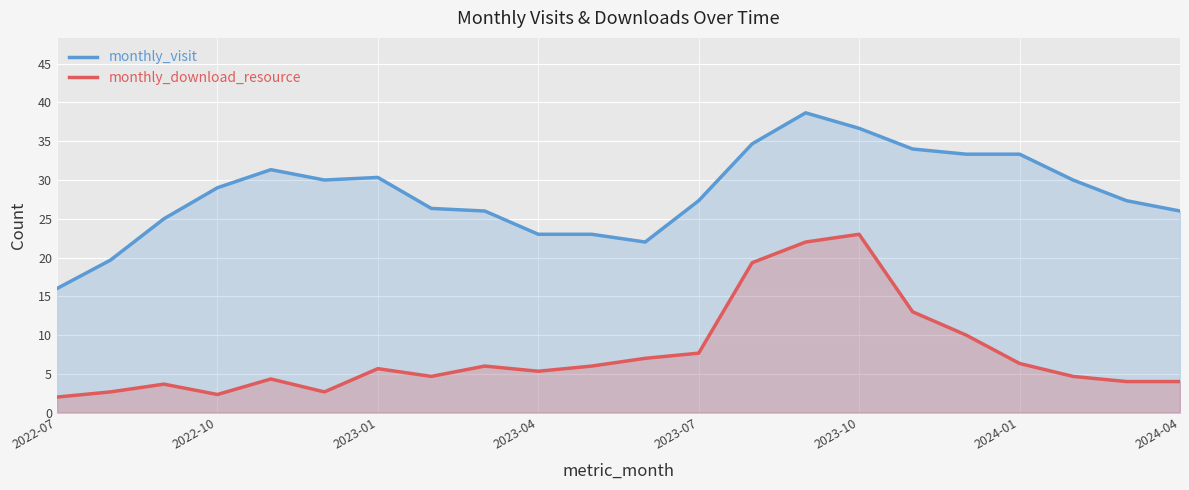

Which series has the largest total across all categories?

monthly_visit